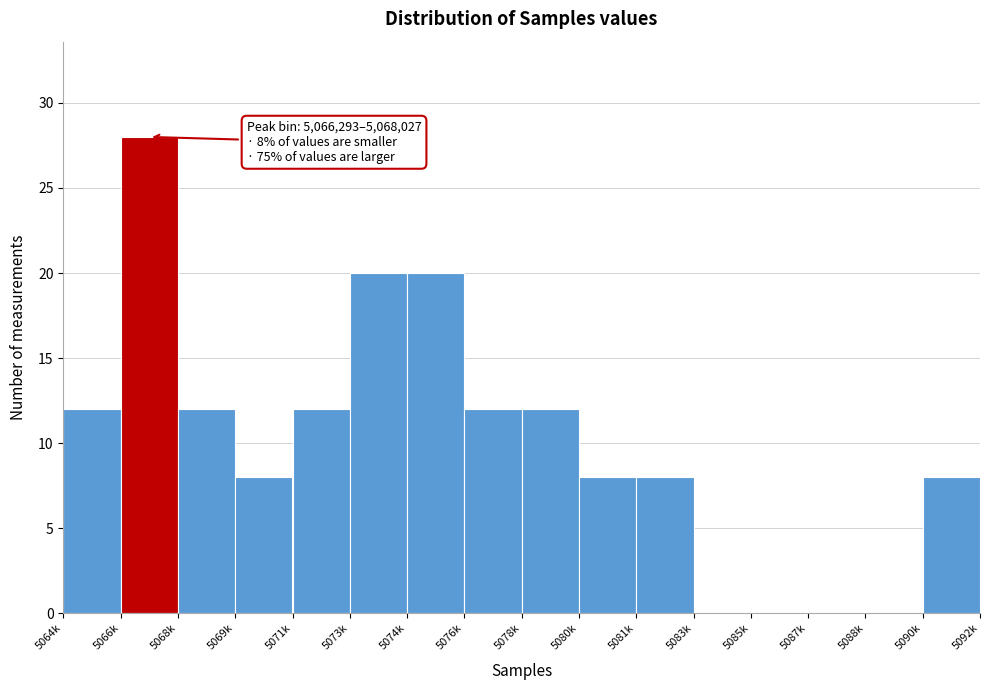

Reading left to right, transcribe all the data shown in this chart.

5064k=12	5066k=28	5068k=12	5069k=8	5071k=12	5073k=20	5074k=20	5076k=12	5078k=12	5080k=8	5081k=8	5083k=0	5085k=0	5087k=0	5088k=0	5090k=8